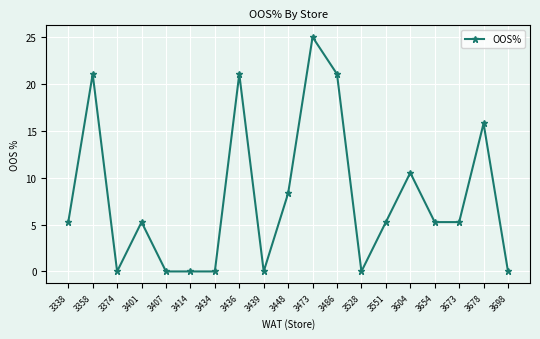

What is the value of the 11th point from the left?

25.0